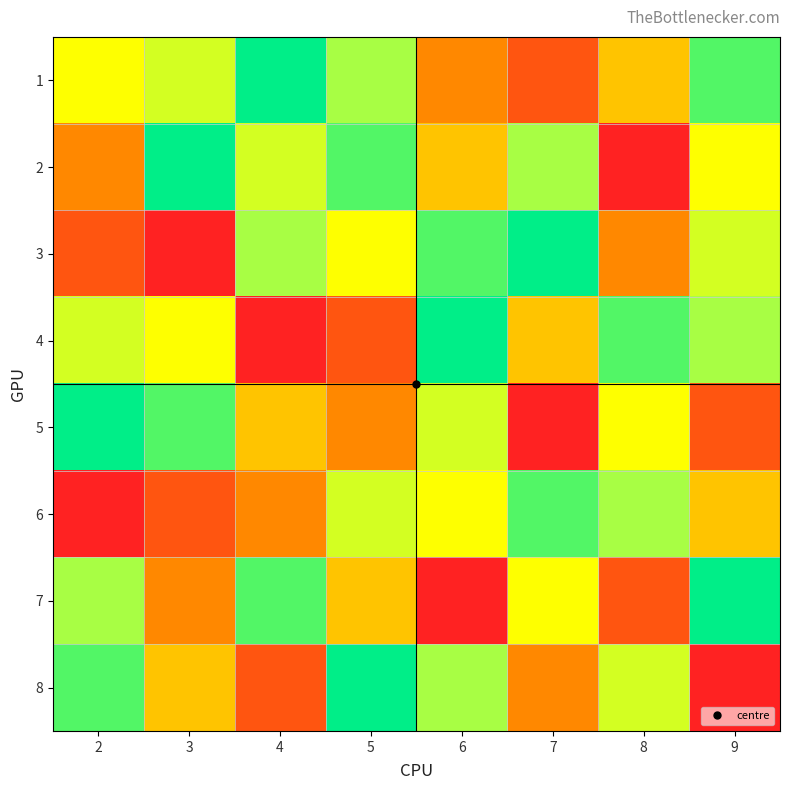

What is the spread (max minus min) of values at 2?

8